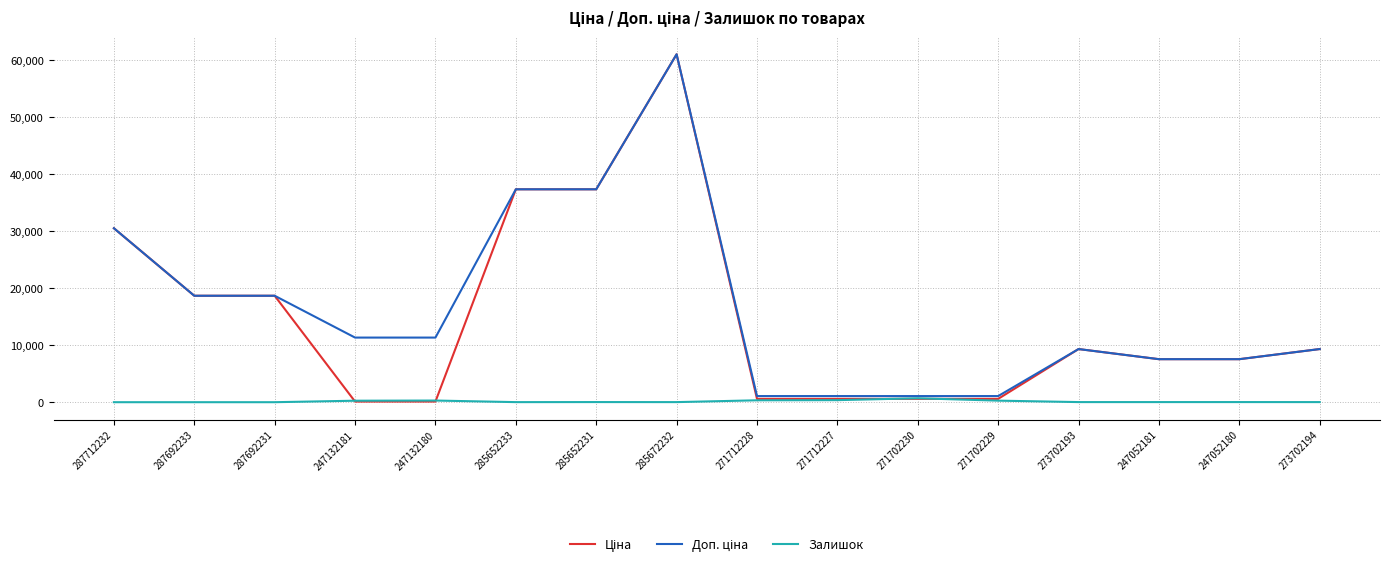

What is the difference between the second highest and second lowest values in the Залишок series?

359.0